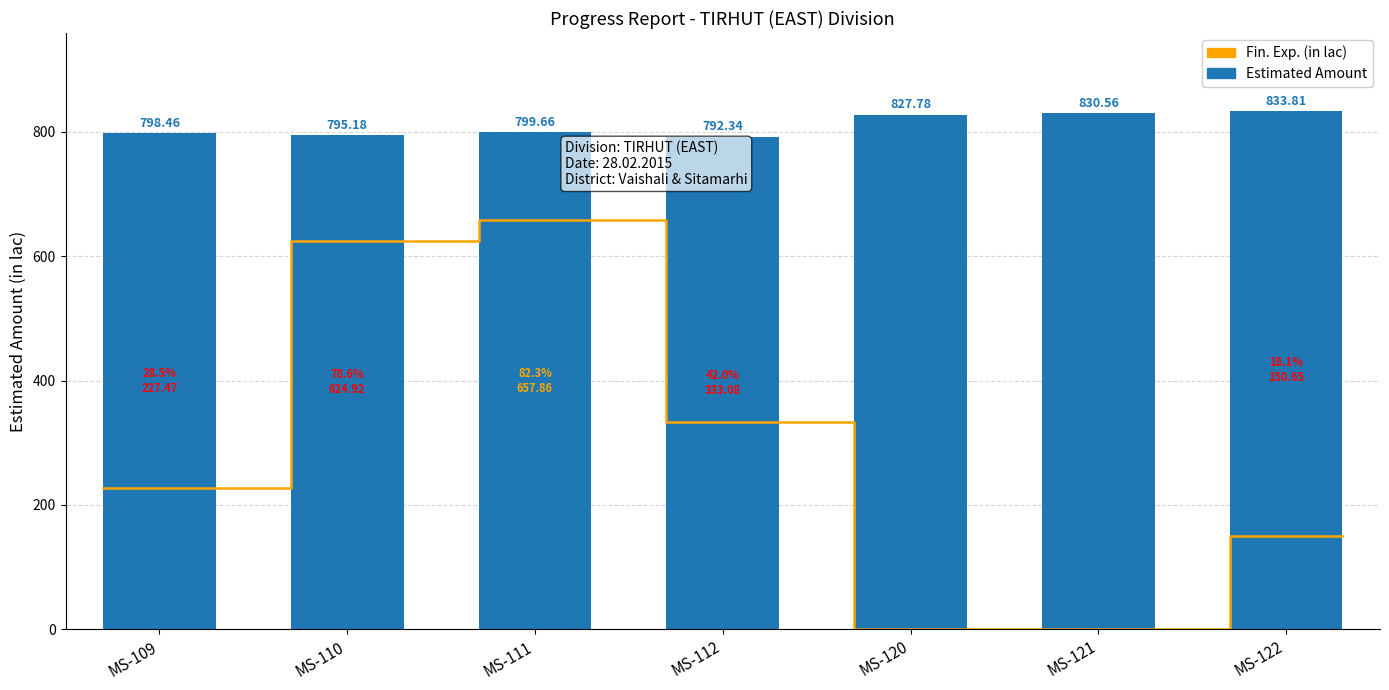

How many data points are less than 799?

3